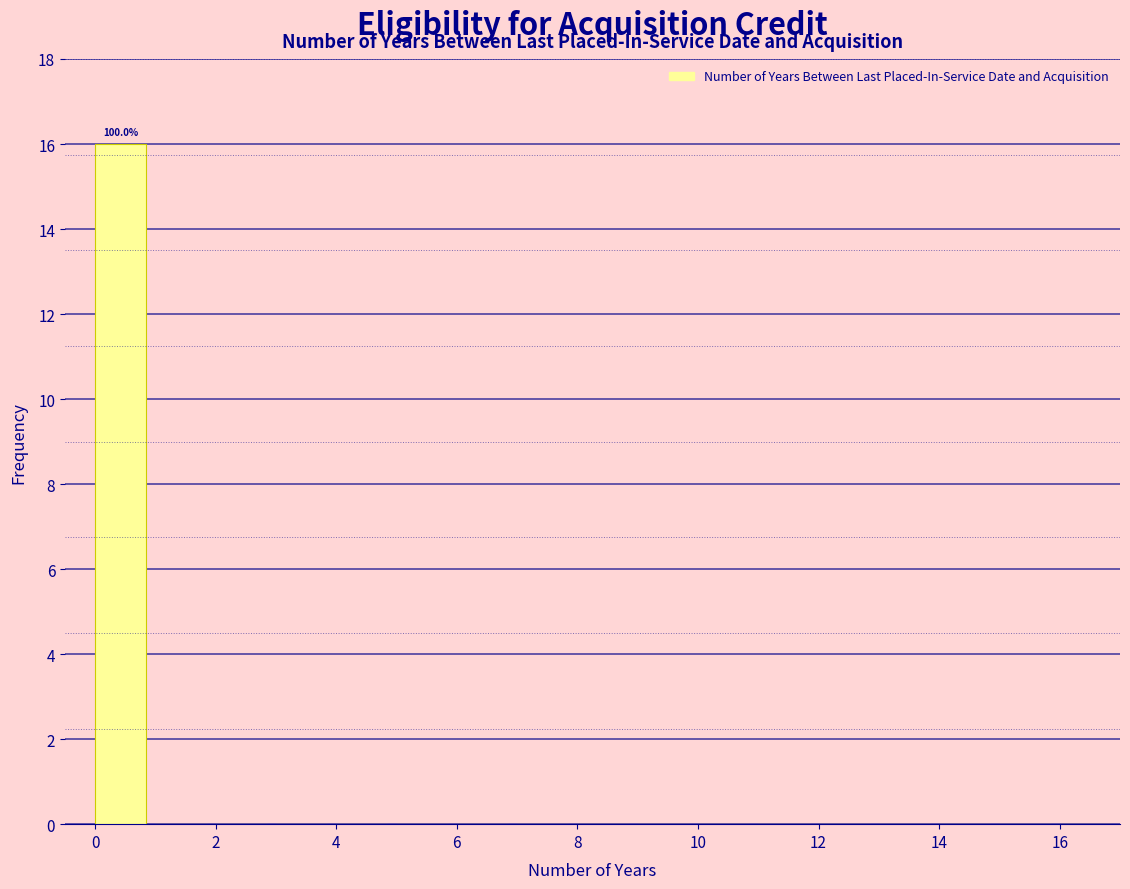

Over which range of the x-axis is the bar tallest?

0 to 1